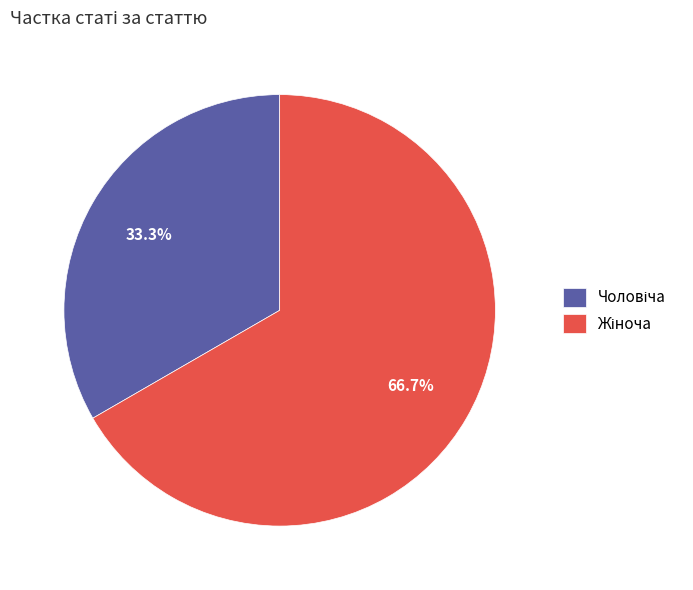

Does any single category account for the majority?

Yes